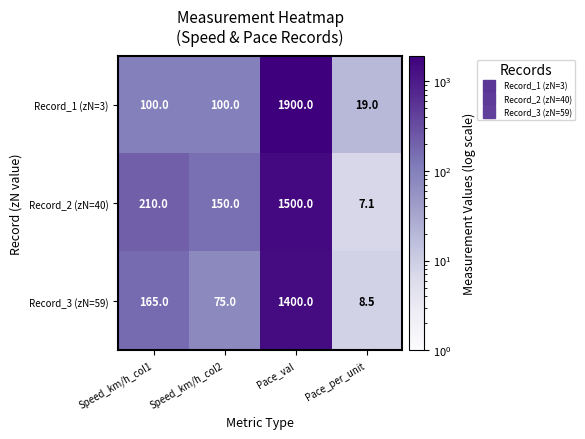

At which label is Record_2 (zN=40) closest to 753?

Speed_km/h_col1